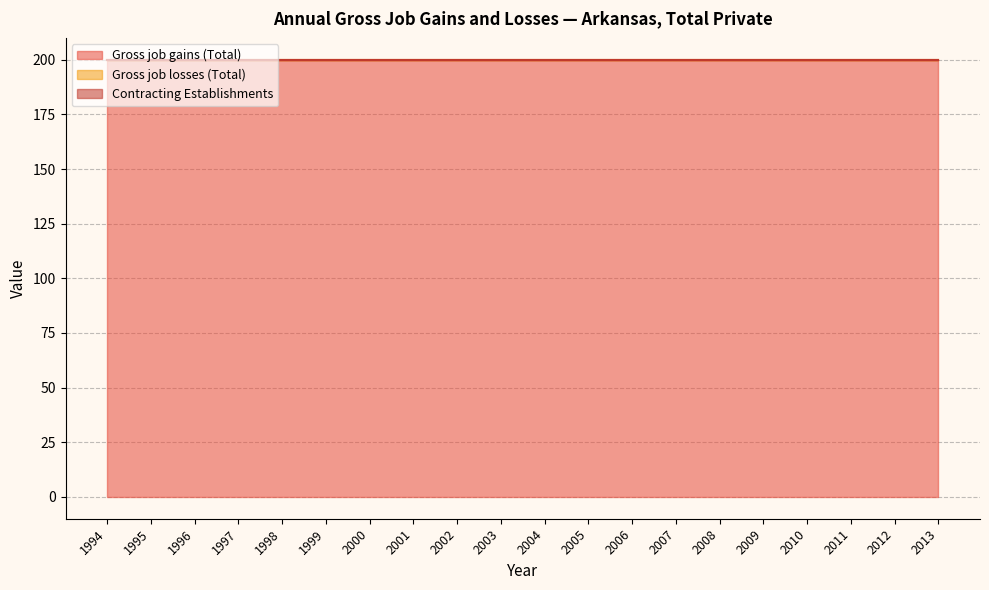

Is the value of Gross job gains (Total) at 2008 greater than the value of Gross job losses (Total) at 1996?

Yes